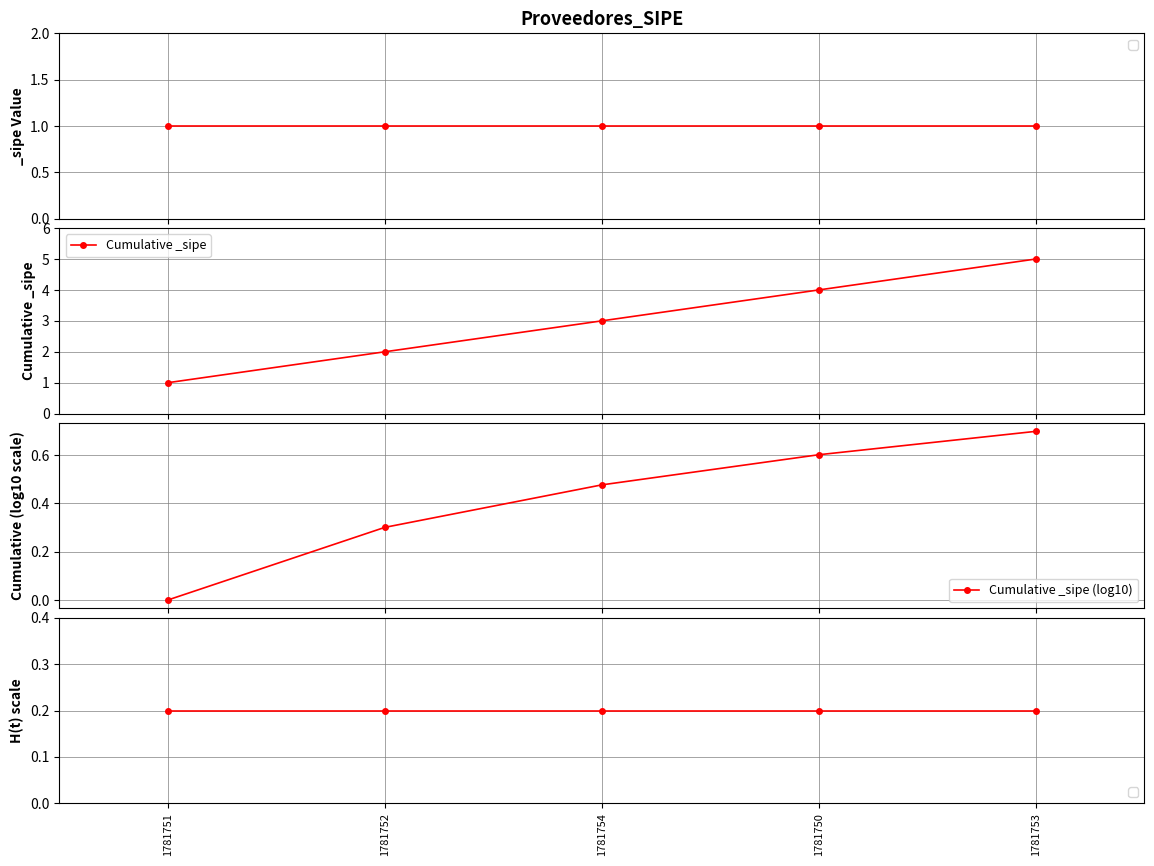

What is the difference between the maximum and minimum values in the Cumulative _sipe series?

4